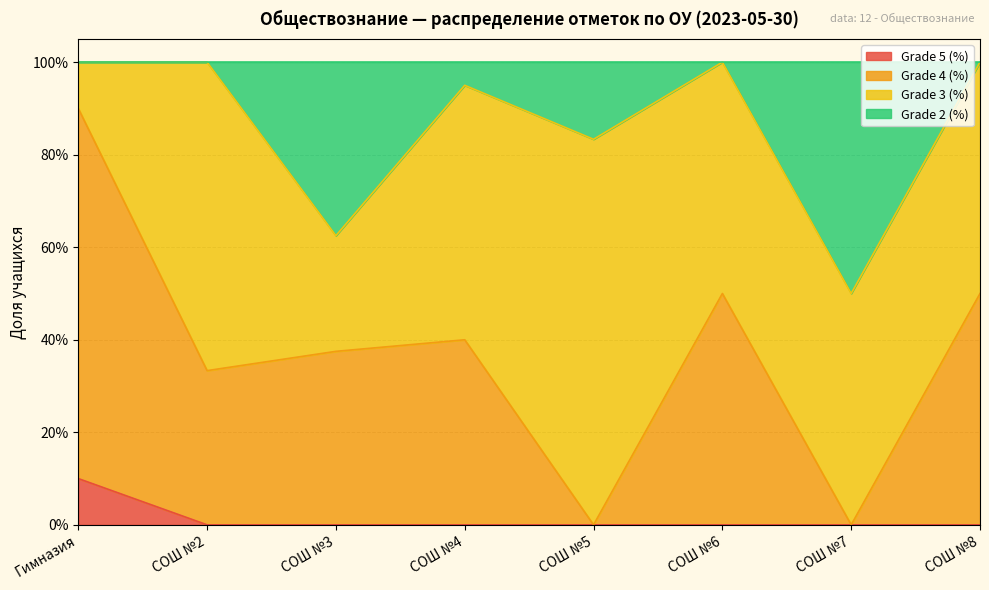

What position from the left is Гимназия?

1